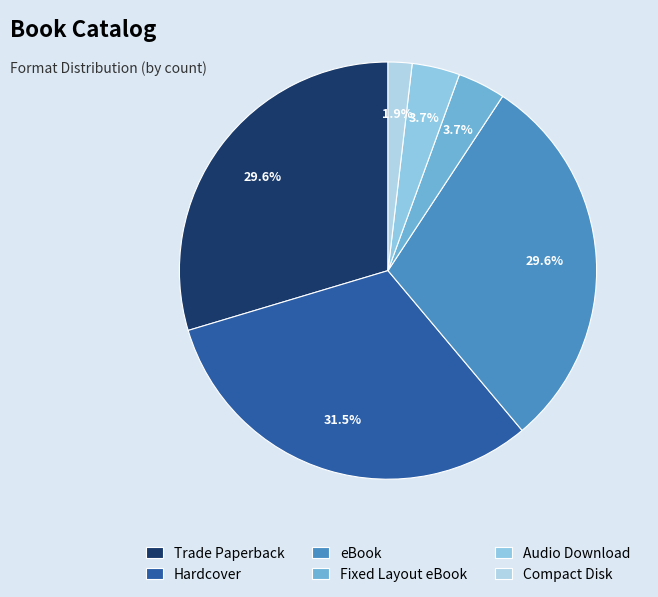

Is there a majority slice in this chart?

No